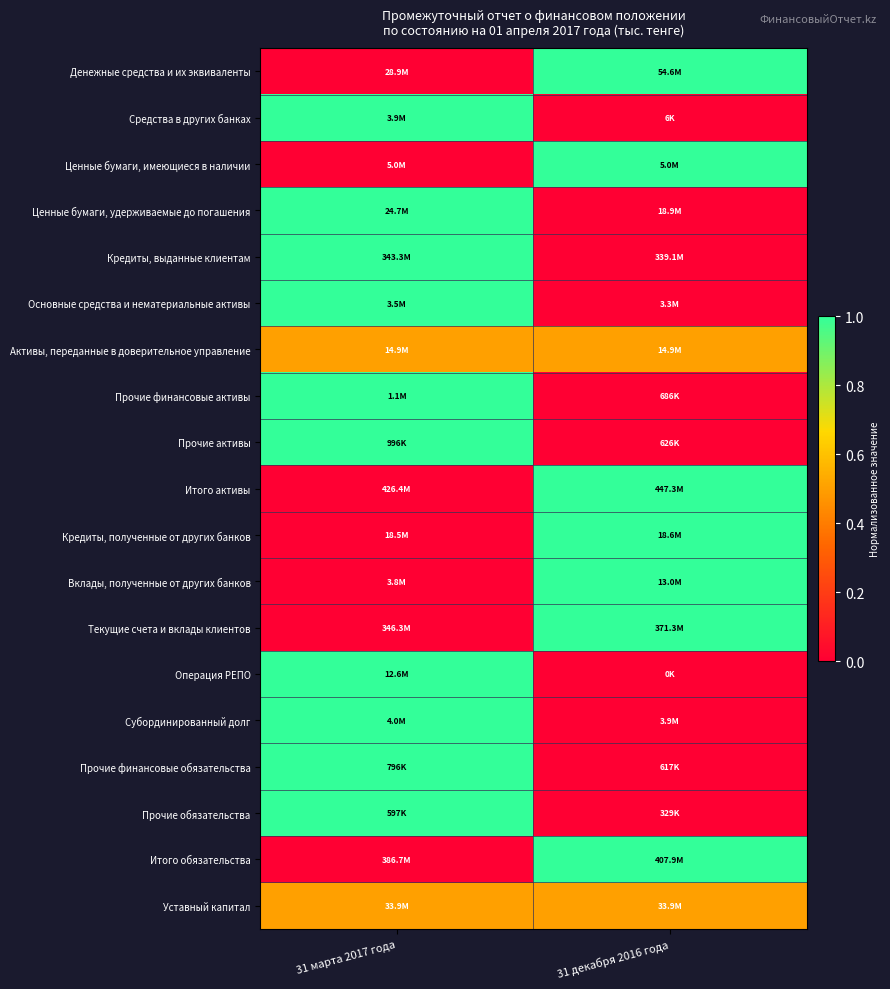

Reading left to right, extract all data points from this chart.

Денежные средства и их эквиваленты: 31 марта 2017 года=0.0	31 декабря 2016 года=1.0
Средства в других банках: 31 марта 2017 года=1.0	31 декабря 2016 года=0.0
Ценные бумаги, имеющиеся в наличии: 31 марта 2017 года=0.0	31 декабря 2016 года=1.0
Ценные бумаги, удерживаемые до погашения: 31 марта 2017 года=1.0	31 декабря 2016 года=0.0
Кредиты, выданные клиентам: 31 марта 2017 года=1.0	31 декабря 2016 года=0.0
Основные средства и нематериальные активы: 31 марта 2017 года=1.0	31 декабря 2016 года=0.0
Активы, переданные в доверительное управление: 31 марта 2017 года=0.5	31 декабря 2016 года=0.5
Прочие финансовые активы: 31 марта 2017 года=1.0	31 декабря 2016 года=0.0
Прочие активы: 31 марта 2017 года=1.0	31 декабря 2016 года=0.0
Итого активы: 31 марта 2017 года=0.0	31 декабря 2016 года=1.0
Кредиты, полученные от других банков: 31 марта 2017 года=0.0	31 декабря 2016 года=1.0
Вклады, полученные от других банков: 31 марта 2017 года=0.0	31 декабря 2016 года=1.0
Текущие счета и вклады клиентов: 31 марта 2017 года=0.0	31 декабря 2016 года=1.0
Операция РЕПО: 31 марта 2017 года=1.0	31 декабря 2016 года=0.0
Субординированный долг: 31 марта 2017 года=1.0	31 декабря 2016 года=0.0
Прочие финансовые обязательства: 31 марта 2017 года=1.0	31 декабря 2016 года=0.0
Прочие обязательства: 31 марта 2017 года=1.0	31 декабря 2016 года=0.0
Итого обязательства: 31 марта 2017 года=0.0	31 декабря 2016 года=1.0
Уставный капитал: 31 марта 2017 года=0.5	31 декабря 2016 года=0.5